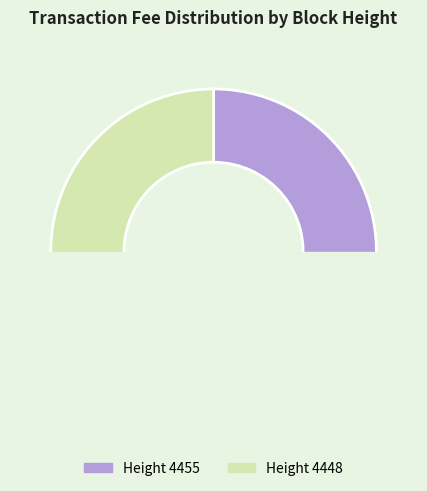

To the nearest percent, what is the combined percentage of 4448 and 4455?

100%